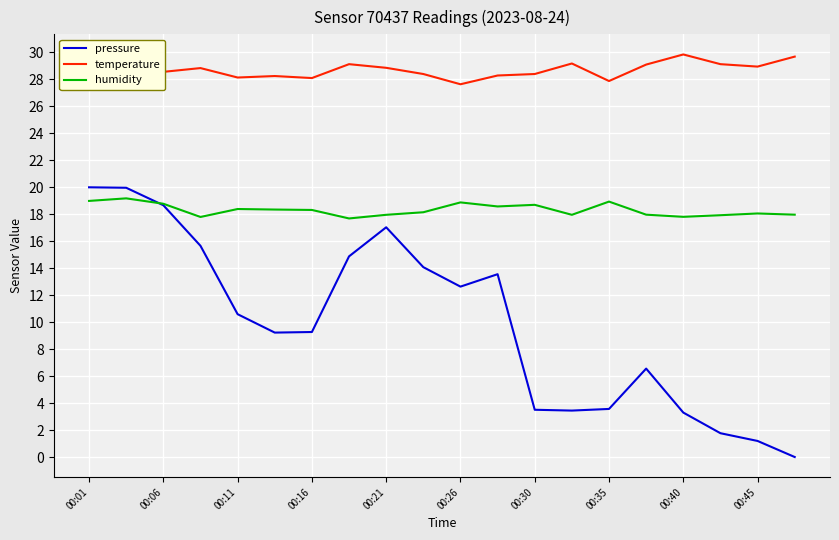

What is the difference between the second highest and second lowest values in the temperature series?

1.8